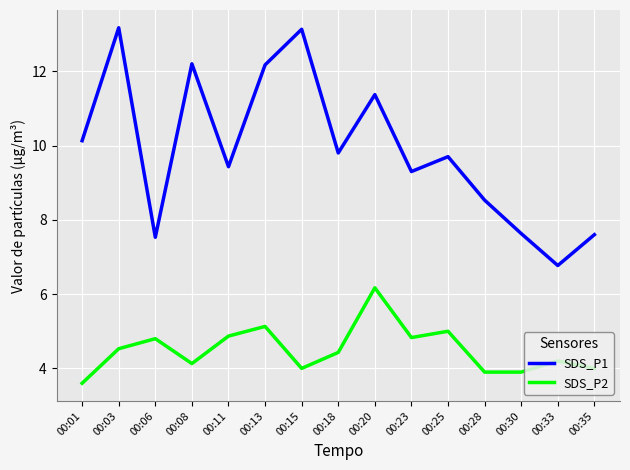

Count the number of data series in this chart.

2